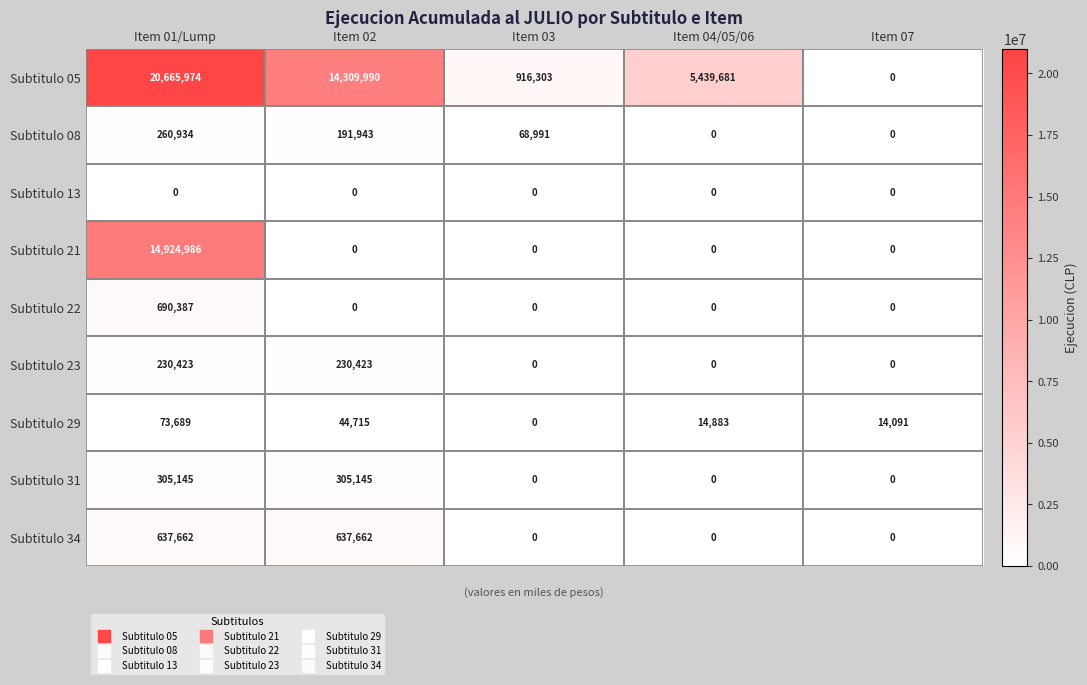

What is the difference between the highest and lowest values at Item 04/05/06?

5439681